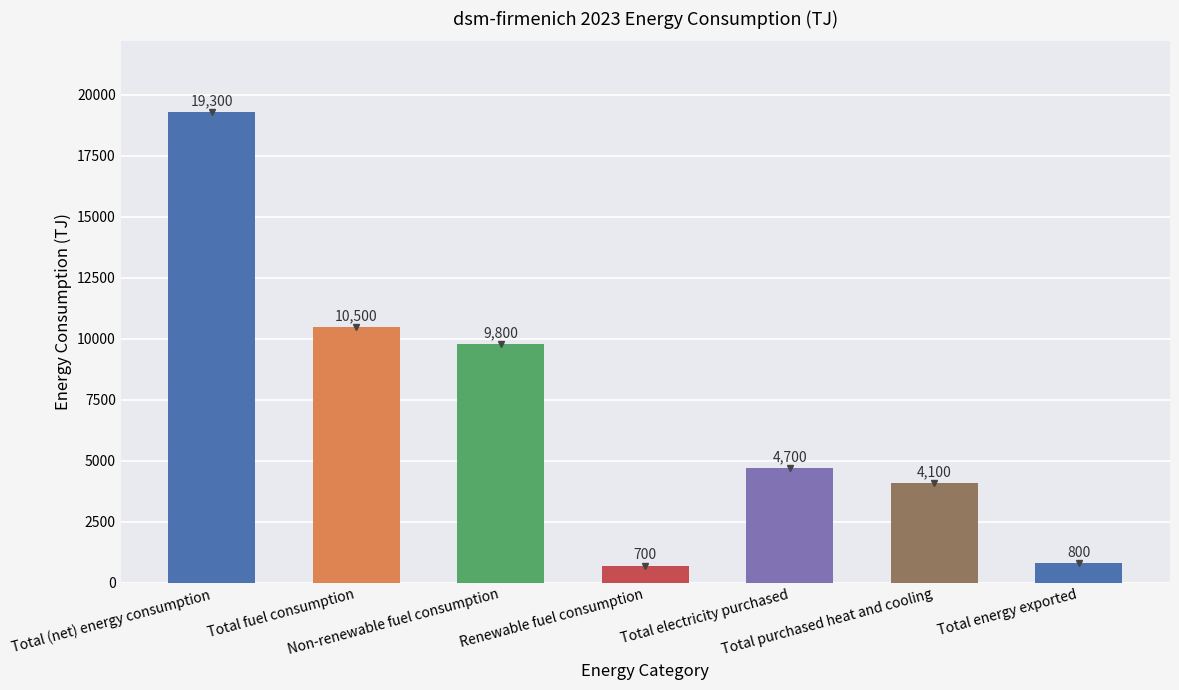

Which has a higher value, Total (net) energy consumption or Total energy exported?

Total (net) energy consumption